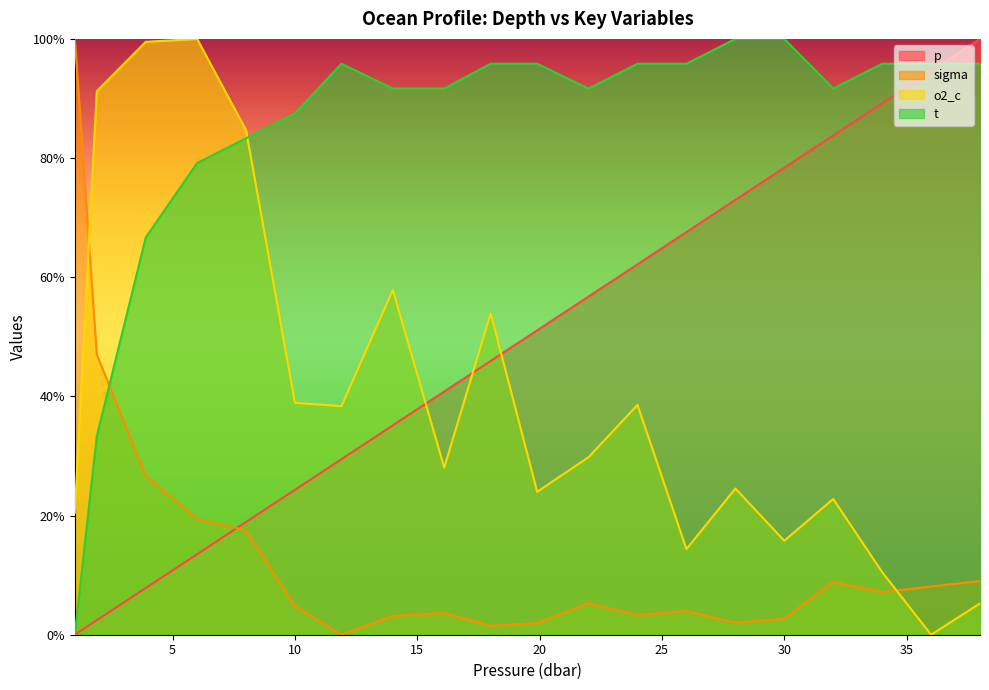

How many times do p and t cross each other?

1